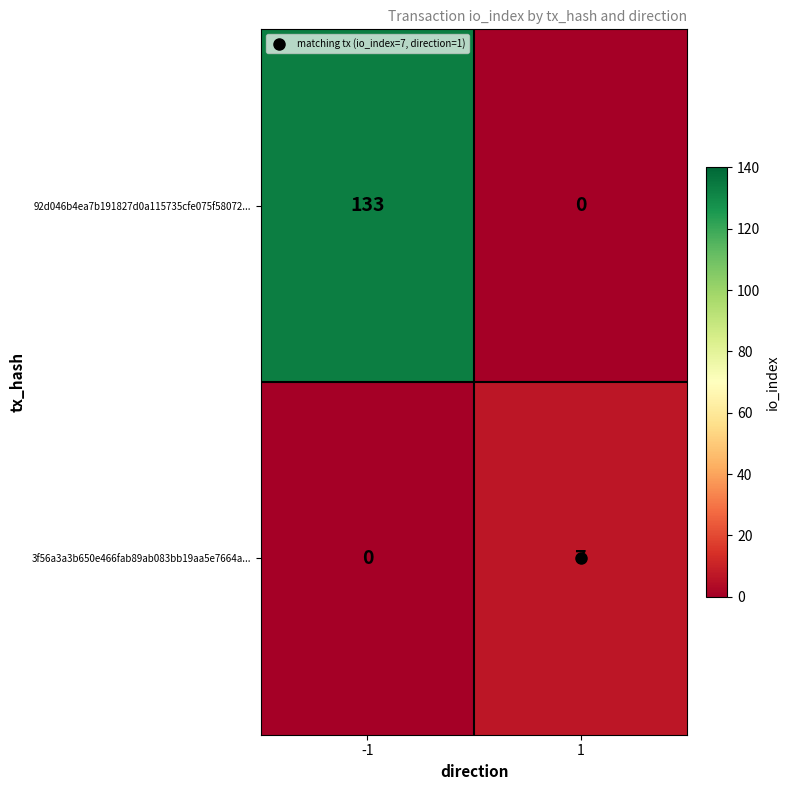

What is the approximate value of 3f56a3a3b650e466fab89ab083bb19aa5e7664a... at 1?

7